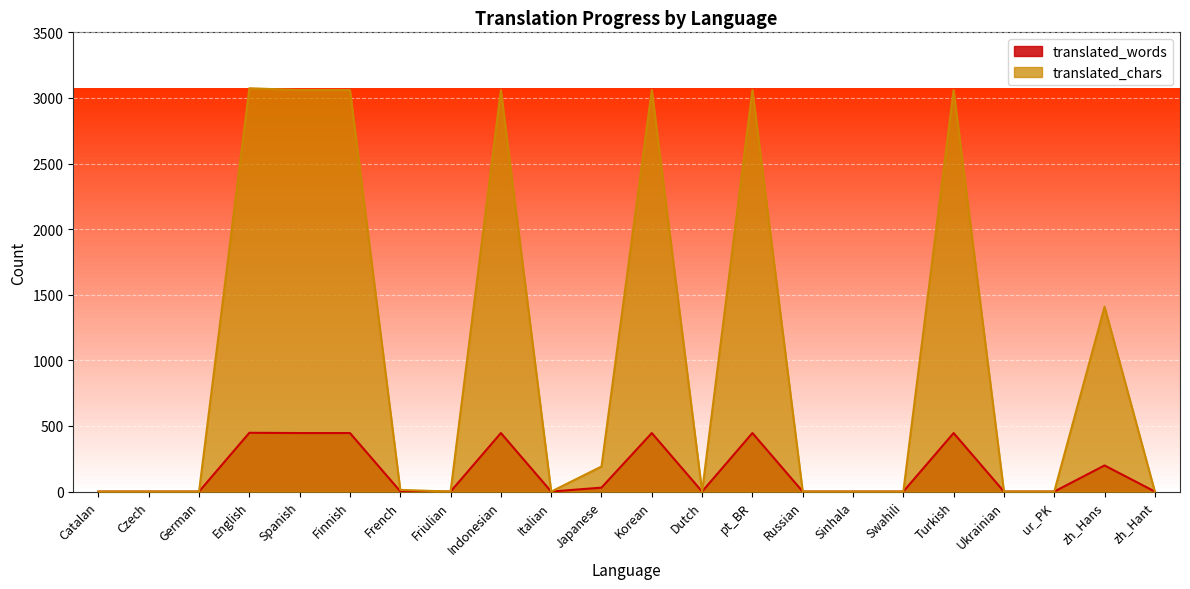

At which category is the sum across all series the highest?

English